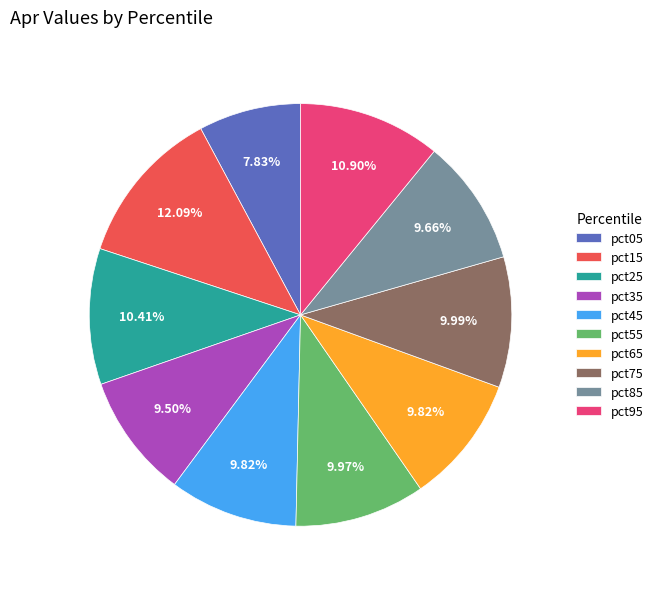

To the nearest percent, what is the difference between the largest and smallest slice percentages?

4%